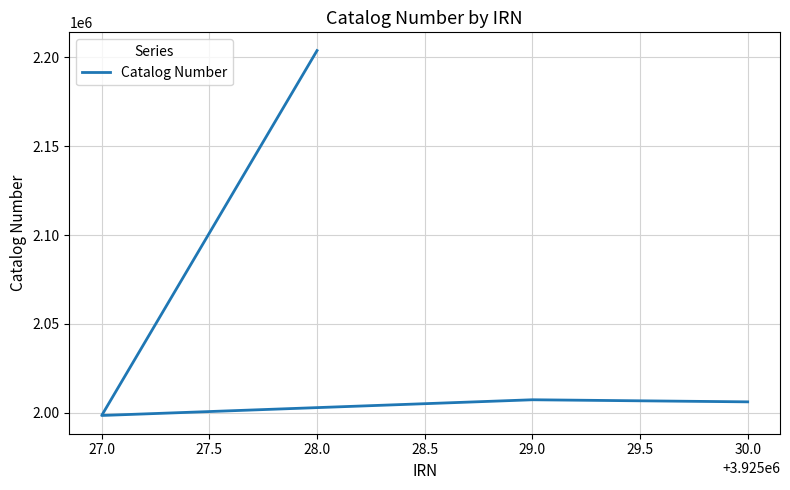

What is the change in value from 27.0 to 29.0?

+8840